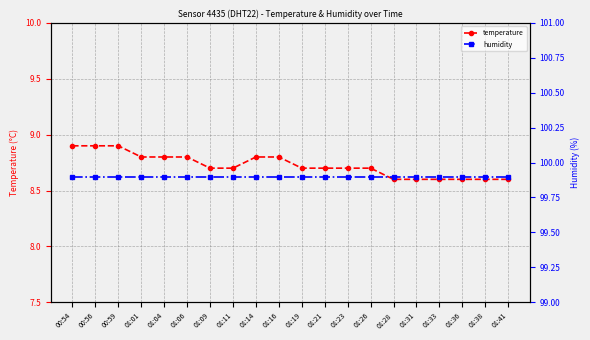

Rank the series at 01:33 from highest to lowest value.

humidity, temperature